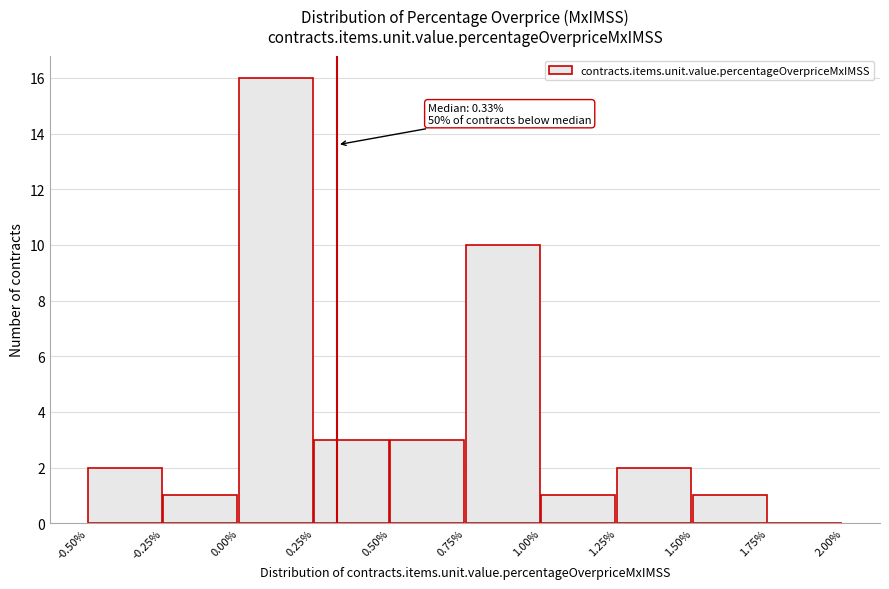

Which range on the x-axis has the tallest bar?

0.00% to 0.25%